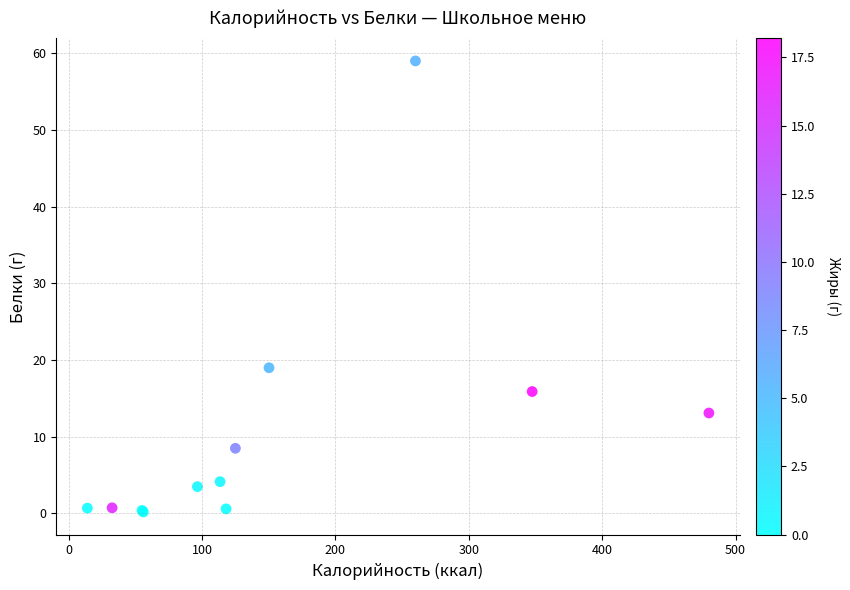

What Y value in the scatter plot is closest to 29?

19.0